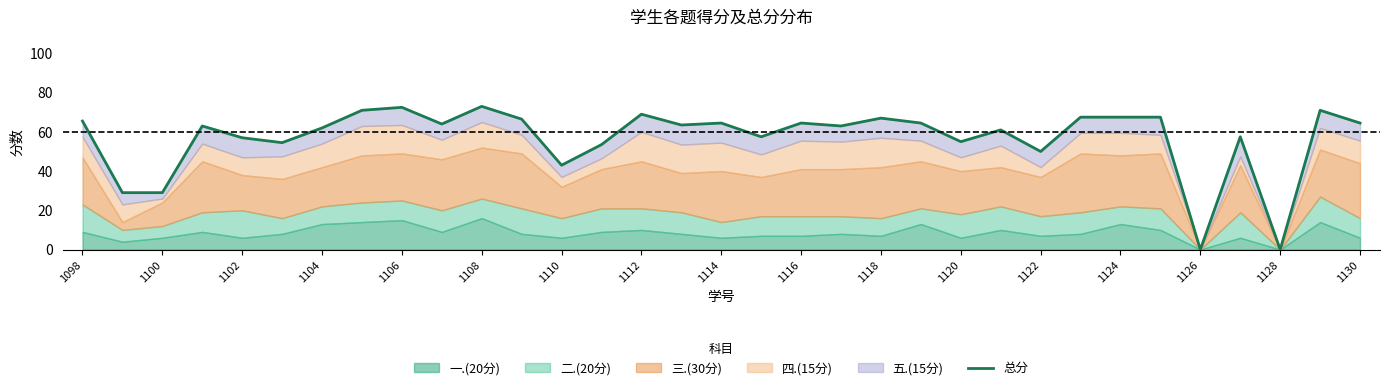

How many interior local peaks (higher than both neighbors) does the data have?

10